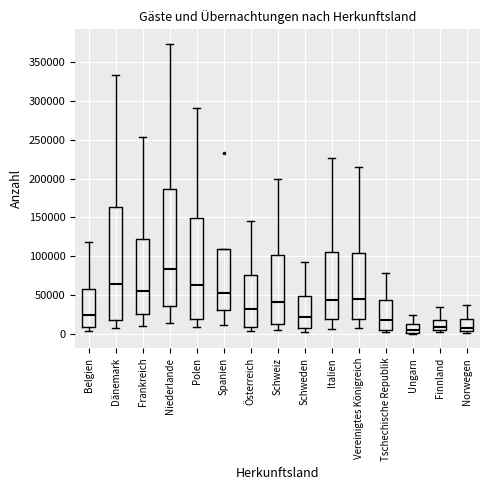

Reading left to right, transcribe this box plot: for each box, give where its median line is, the range the box spans, and where its two whiskers end, as read against the y-axis. The values are not printed on the chart, so give them approximately, as read against the axis.

Belgien: median 25000, box 10000 to 60000, whiskers 5000 to 120000
Dänemark: median 65000, box 20000 to 165000, whiskers 10000 to 335000
Frankreich: median 55000, box 25000 to 120000, whiskers 10000 to 255000
Niederlande: median 85000, box 35000 to 185000, whiskers 15000 to 375000
Polen: median 65000, box 20000 to 150000, whiskers 10000 to 290000
Spanien: median 55000, box 30000 to 110000, whiskers 10000 to 110000
Österreich: median 30000, box 10000 to 75000, whiskers 5000 to 145000
Schweiz: median 40000, box 15000 to 100000, whiskers 5000 to 200000
Schweden: median 20000, box 10000 to 50000, whiskers 5000 to 90000
Italien: median 45000, box 20000 to 105000, whiskers 5000 to 225000
Vereinigtes Königreich: median 45000, box 20000 to 105000, whiskers 5000 to 215000
Tschechische Republik: median 20000, box 5000 to 45000, whiskers 5000 (just below the box's lower edge) to 80000
Ungarn: median 5000, box 0 to 15000, whiskers 0 to 25000
Finnland: median 10000, box 5000 to 20000, whiskers 0 to 35000
Norwegen: median 10000, box 5000 to 20000, whiskers 0 to 35000